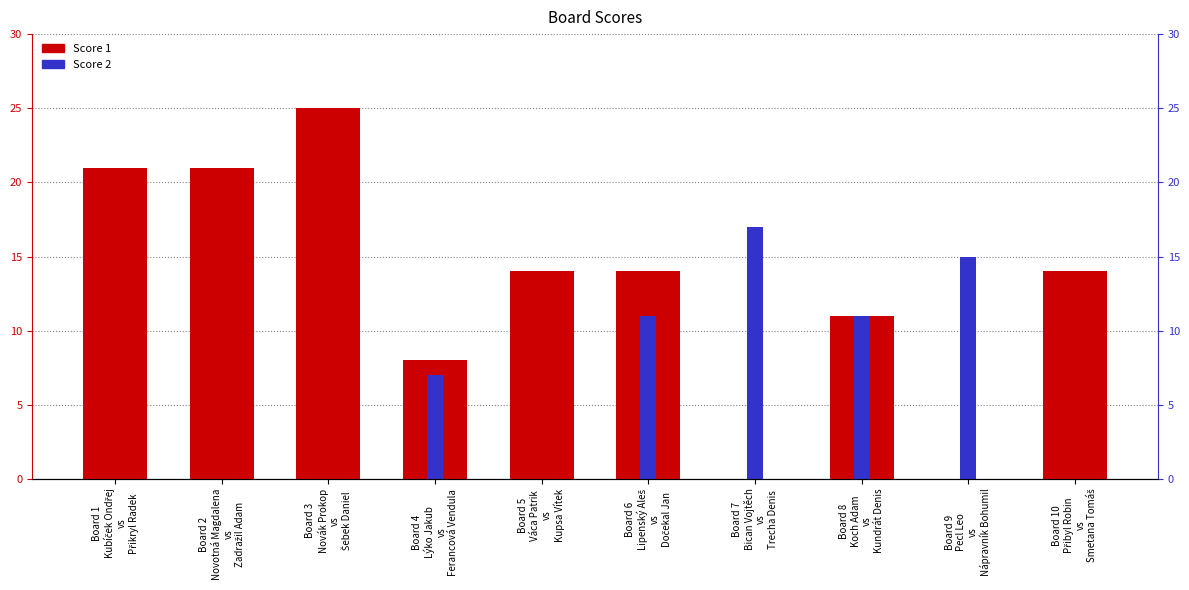

What is the value of the Score 1 bar at the 6th from the left?

14